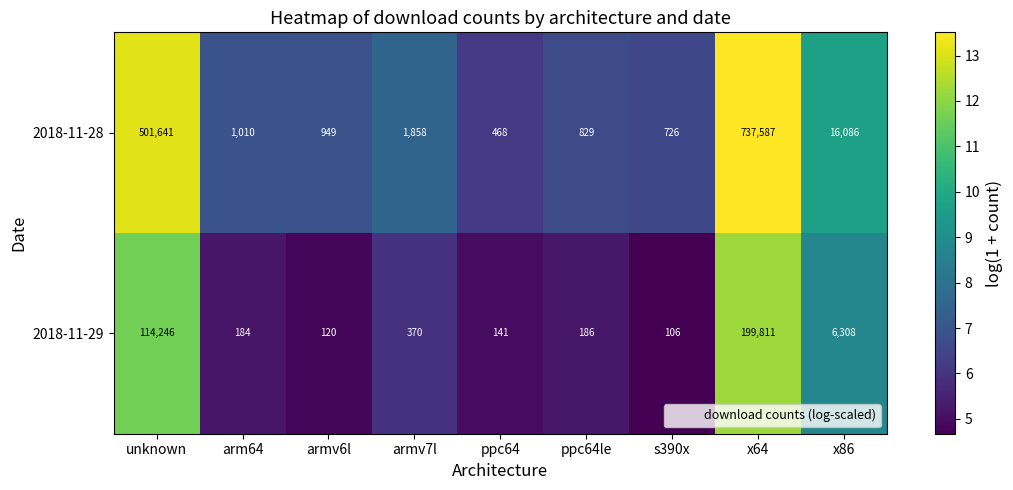

Rank the series by their maximum value, from highest to lowest.

2018-11-28, 2018-11-29